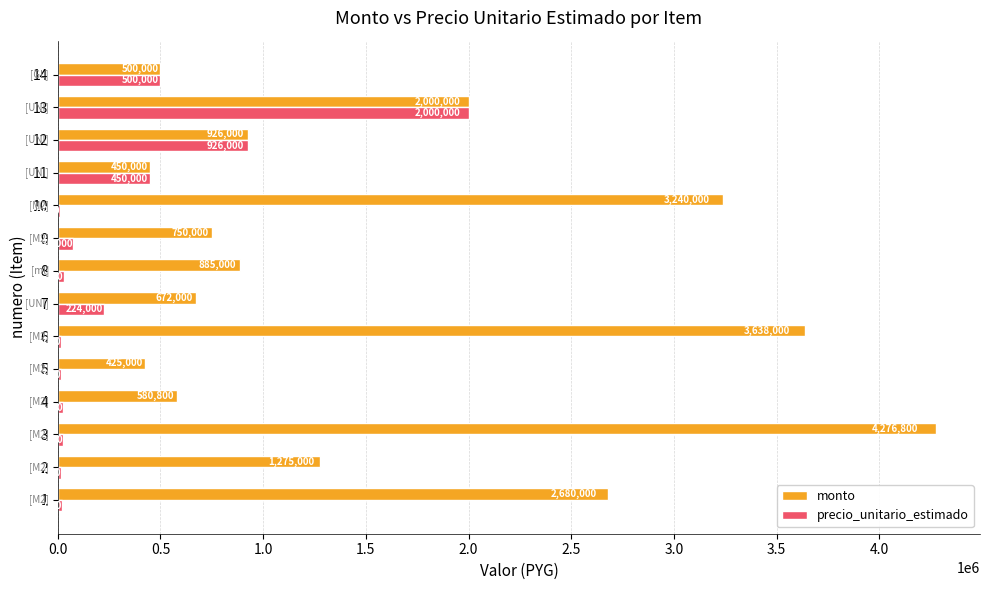

What is the sum of the monto values at 5 and 8?

1310000